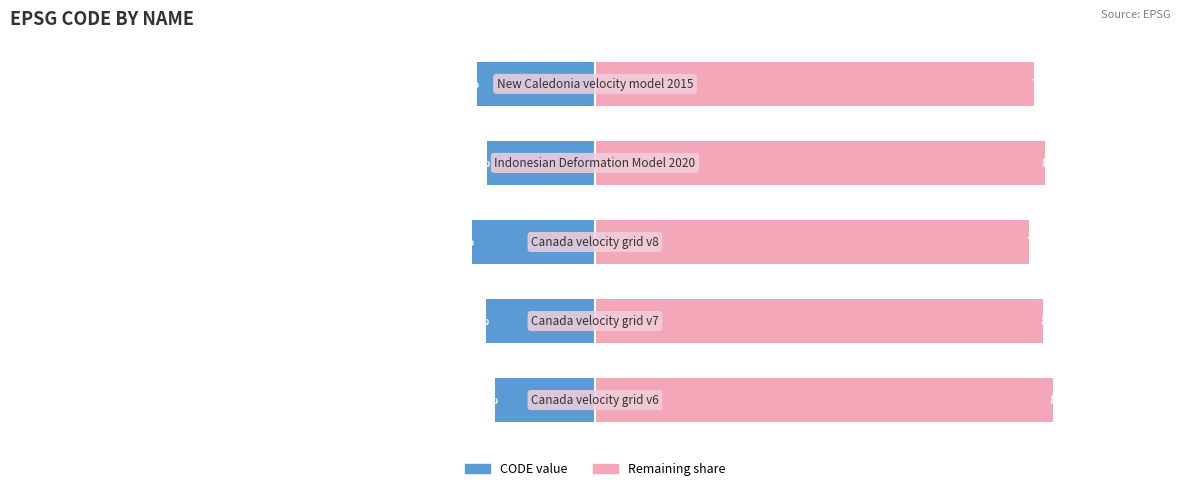

Between 1 and 2, which is larger?

1